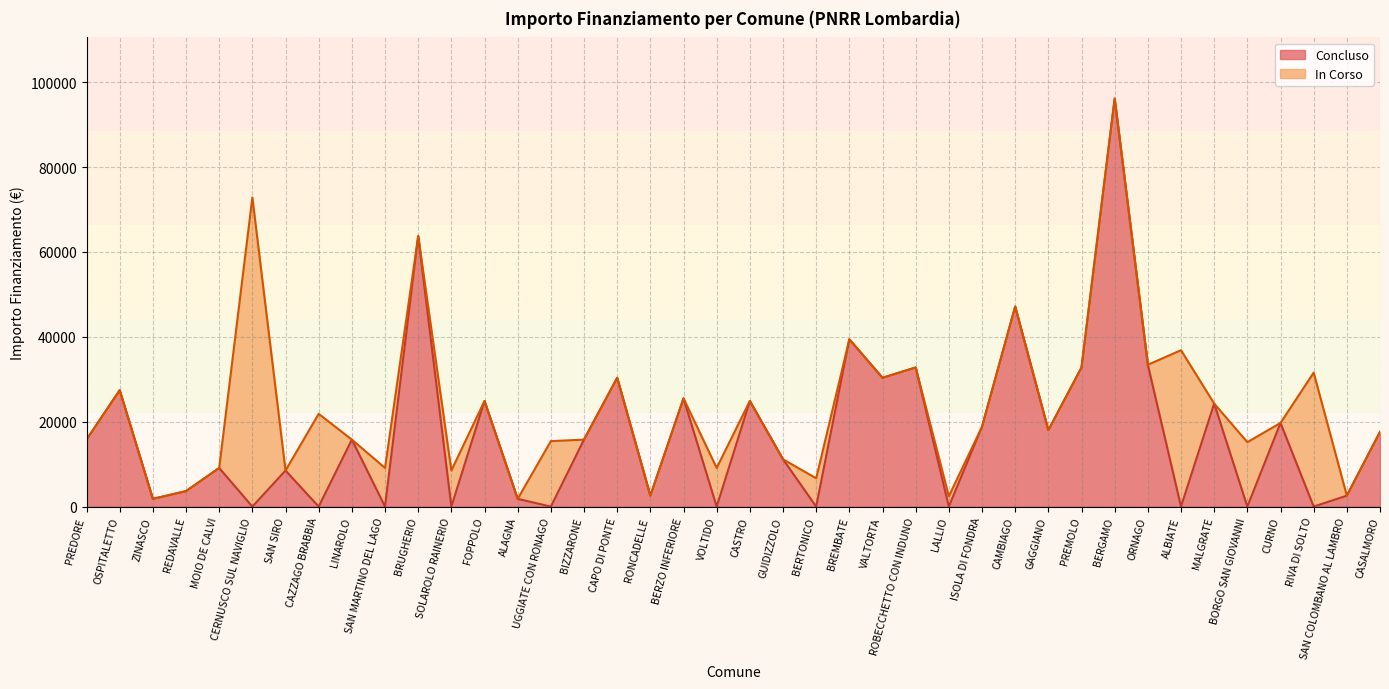

What is the label of the 25th point from the left?

VALTORTA